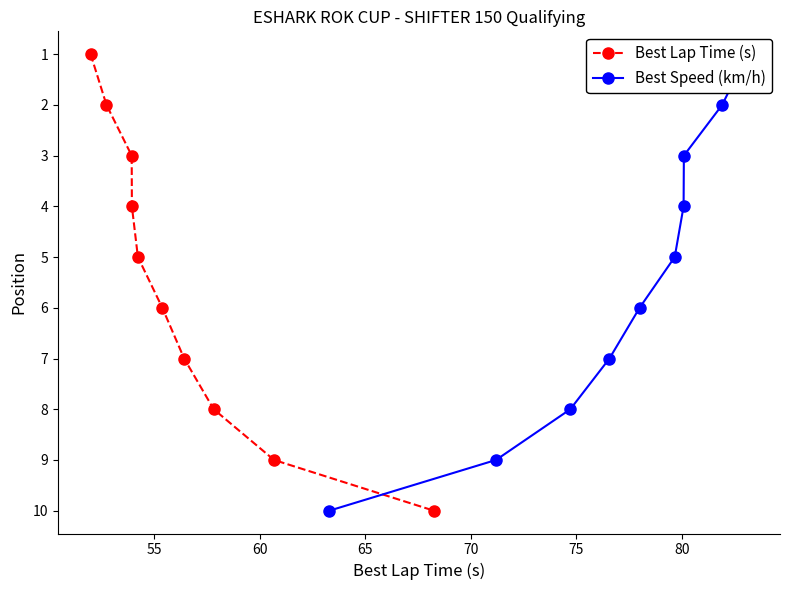

Which series has the widest spread of values?

Best Lap Time (s)